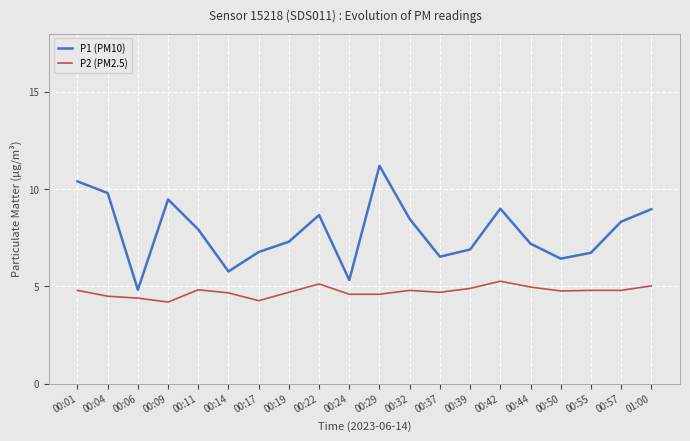

Rank the series at 00:55 from highest to lowest value.

P1 (PM10), P2 (PM2.5)